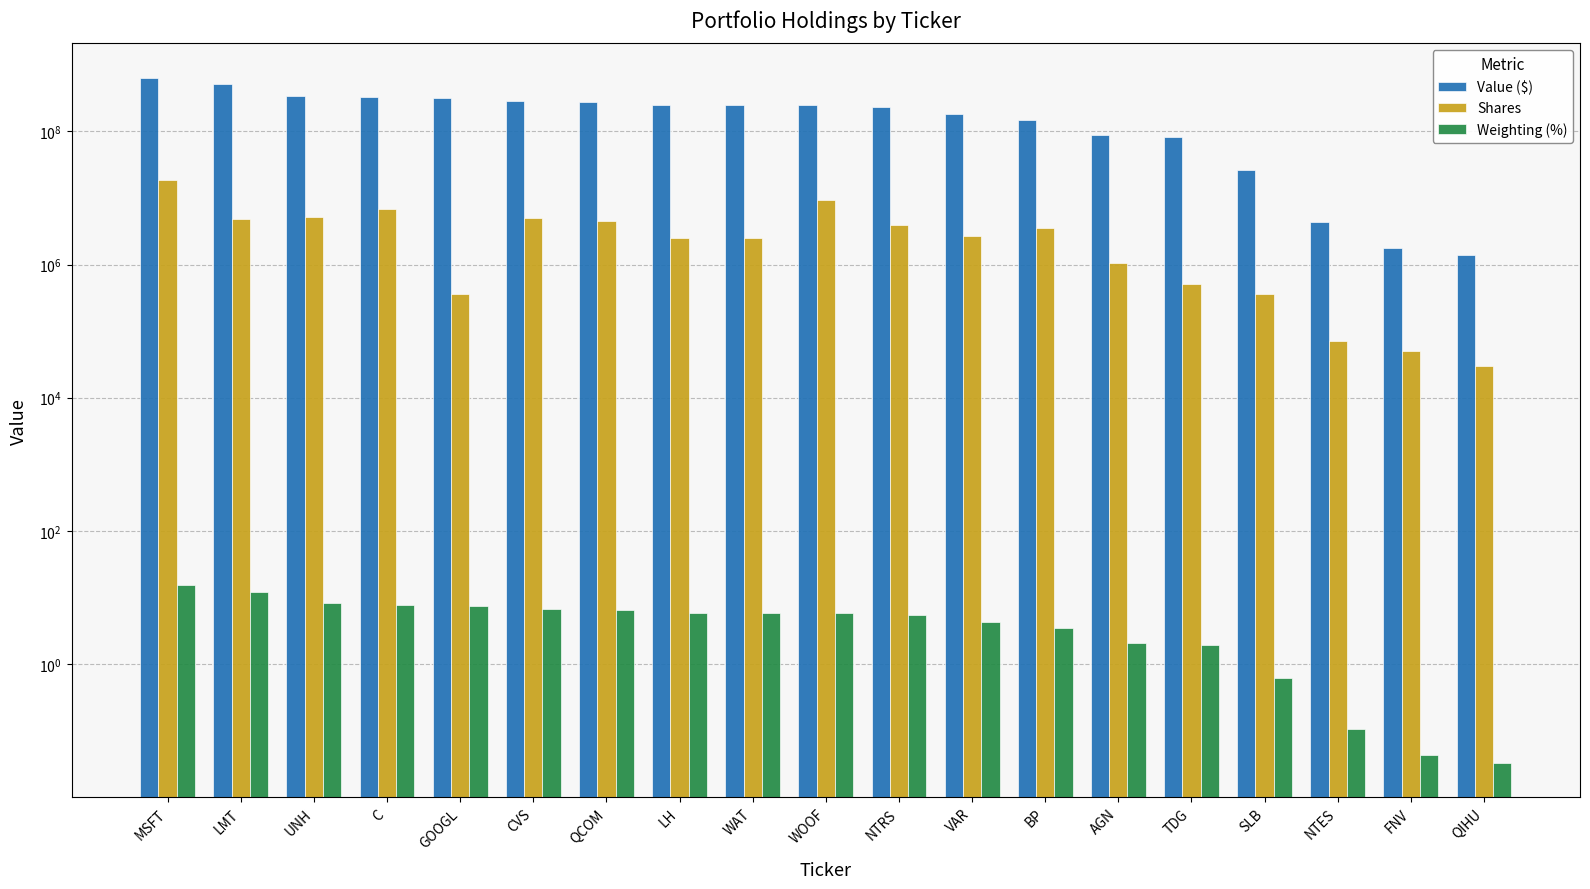

Which has a higher value, NTRS or QCOM?

QCOM